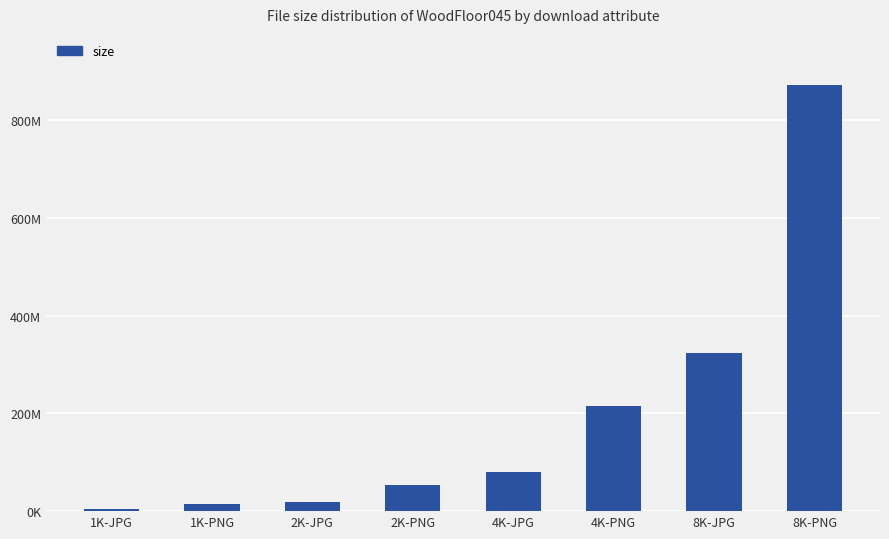

What is the value of the 7th bar from the left?

323666094